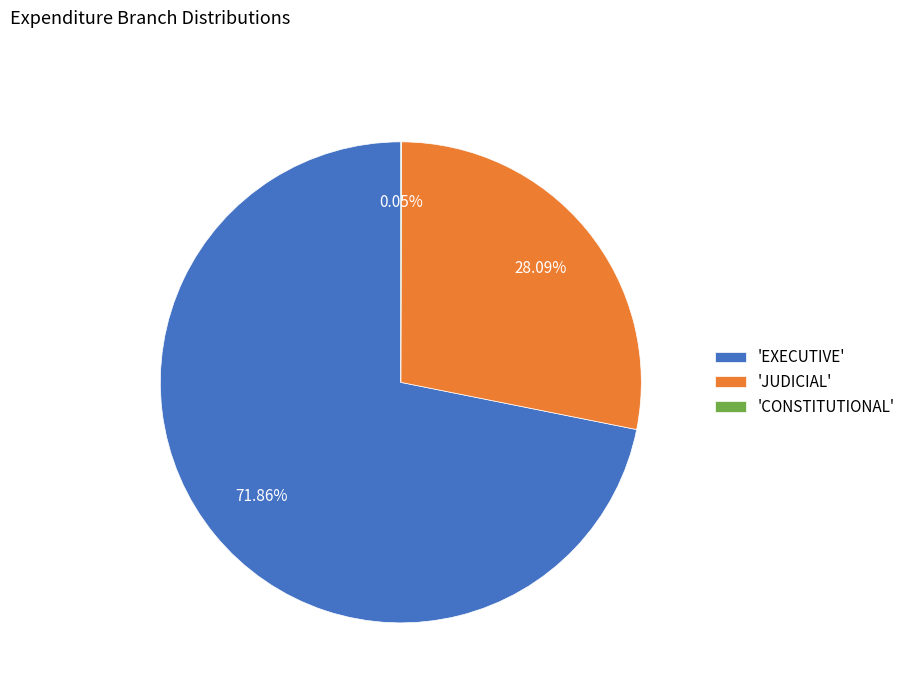

Is there any slice that represents more than half of the pie?

Yes